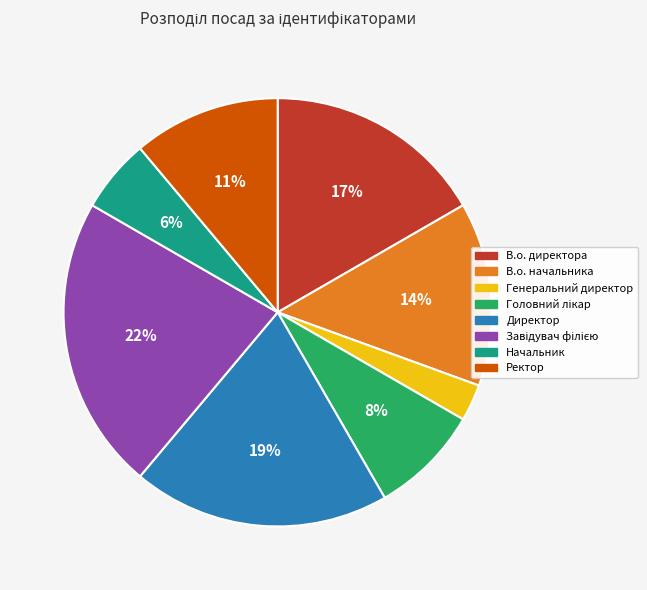

How many segments does this pie chart have?

8